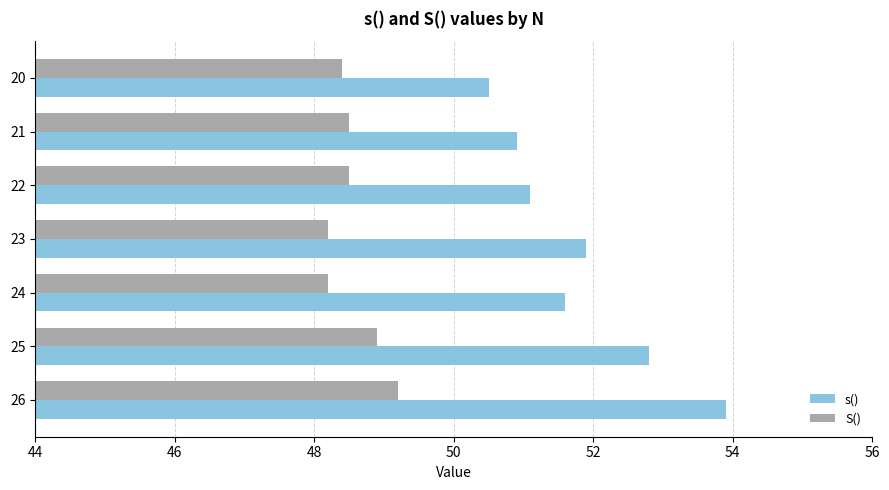

Which category has the lowest value in the s() series?

20